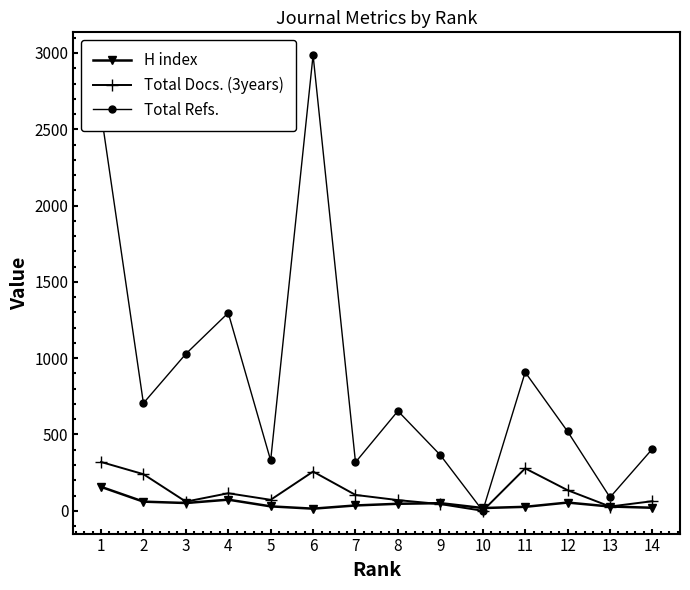

Which series has the largest total across all categories?

Total Refs.